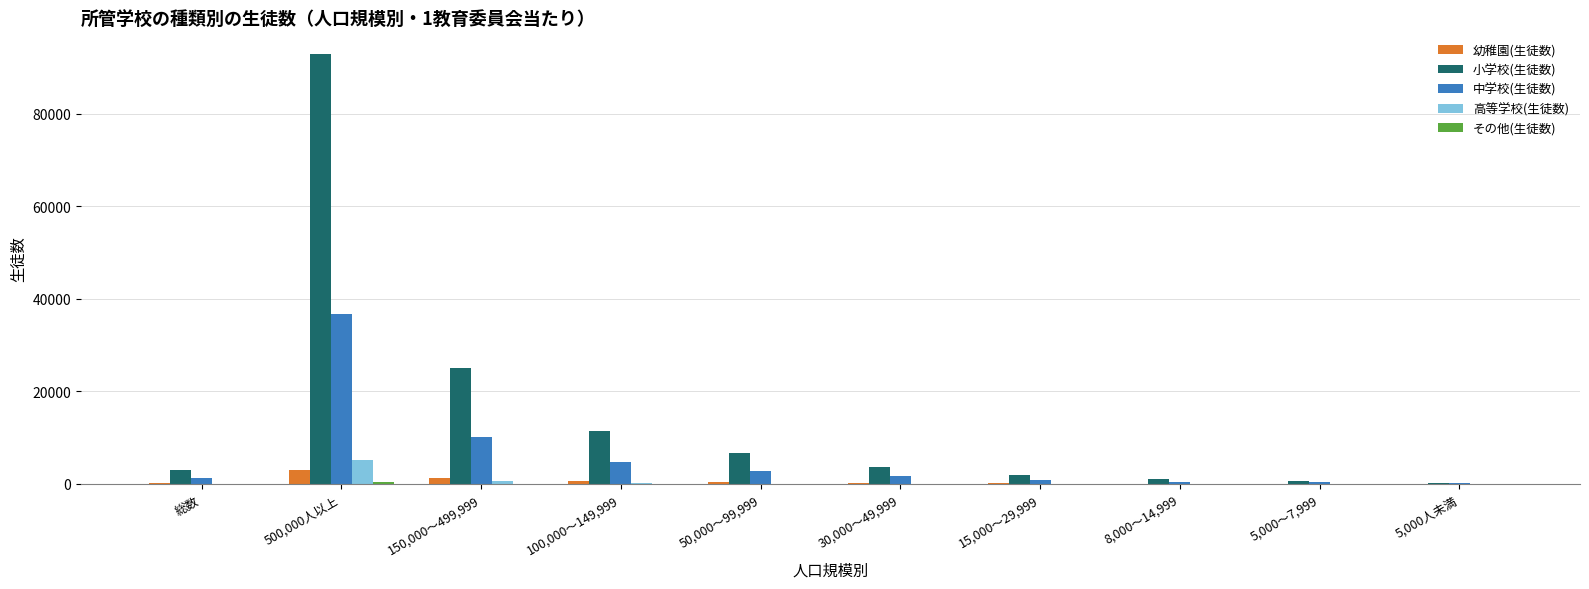

How many groups of bars are there?

10